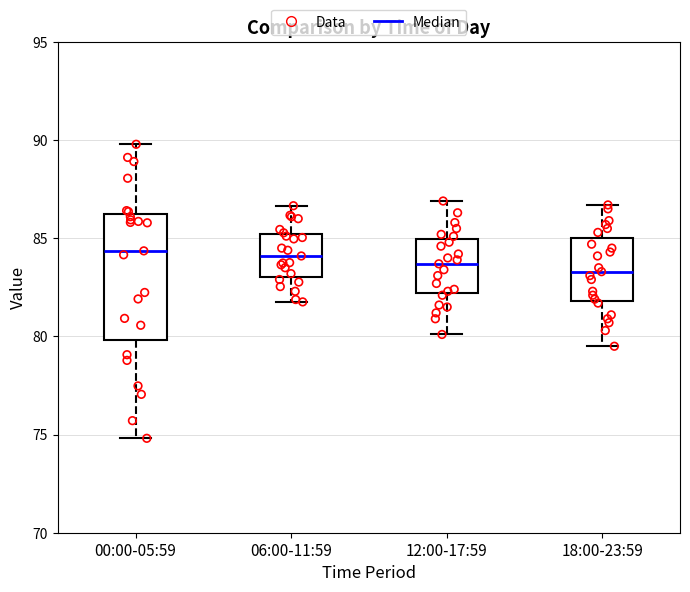

Reading left to right, transcribe this box plot: for each box, give where its median line is, the range the box spans, and where its two whiskers end, as read against the y-axis. The values are not printed on the chart, so give them approximately, as read against the axis.

00:00-05:59: median 84.5, box 80.0 to 86.0, whiskers 75.0 to 90.0
06:00-11:59: median 84.0, box 83.0 to 85.0, whiskers 82.0 to 86.5
12:00-17:59: median 83.5, box 82.0 to 85.0, whiskers 80.0 to 87.0
18:00-23:59: median 83.5, box 82.0 to 85.0, whiskers 79.5 to 86.5